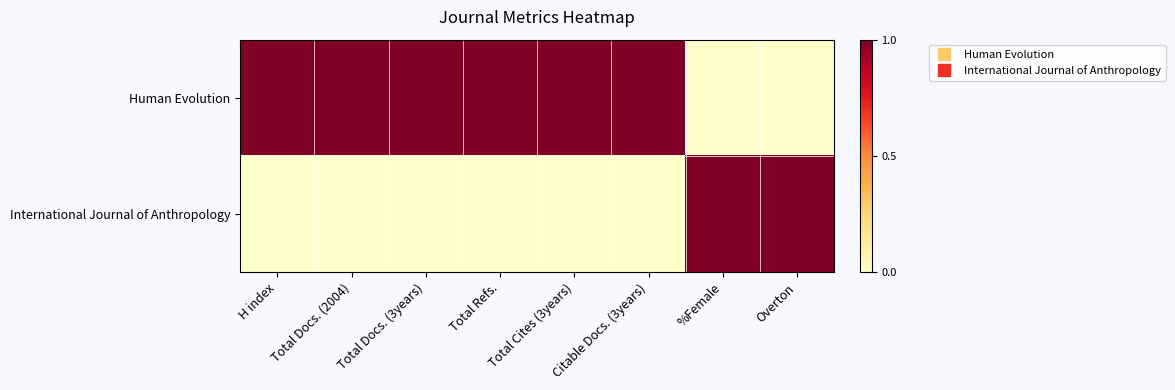

Count the number of data series in this chart.

2